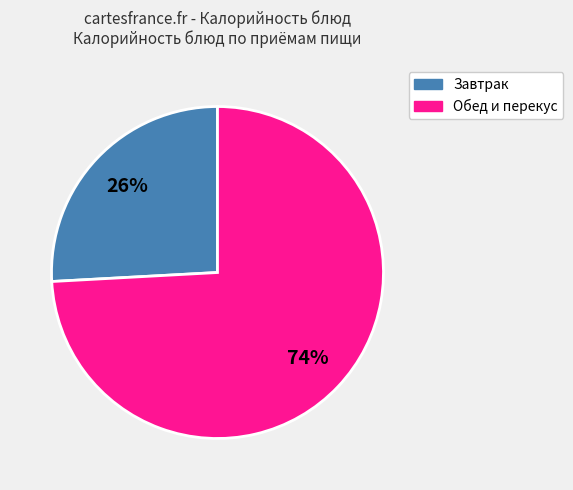

How many slices are in this pie chart?

2